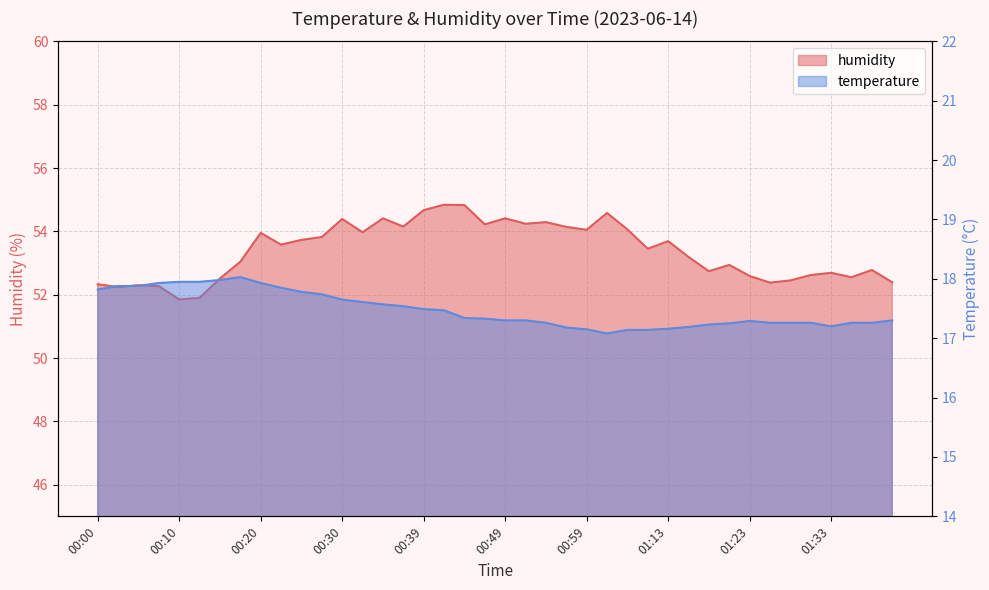

What is the difference between the maximum and minimum values in the humidity series?

3.0